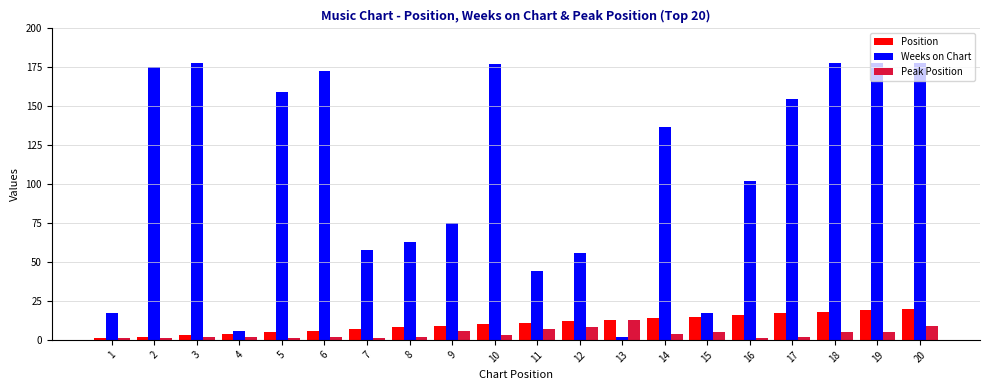

Is it true that Peak Position equals 1 at 1?

True